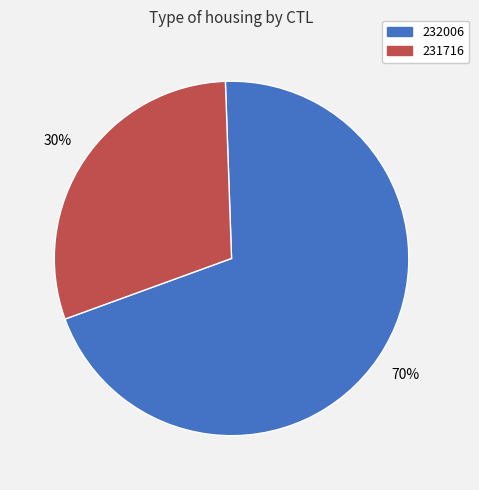

How many slices are in this pie chart?

2